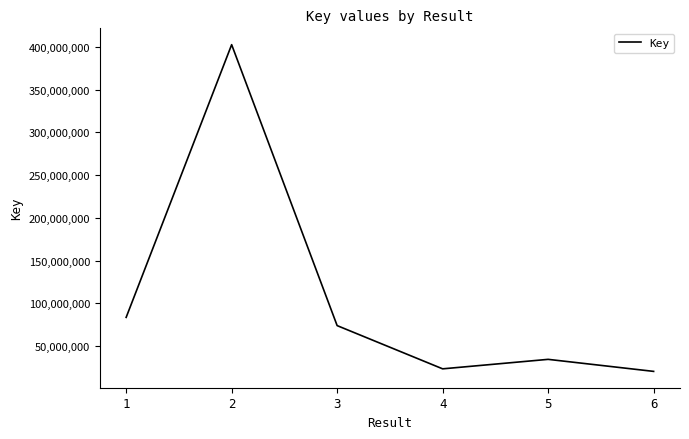

What is the maximum value shown in the chart?

402594051